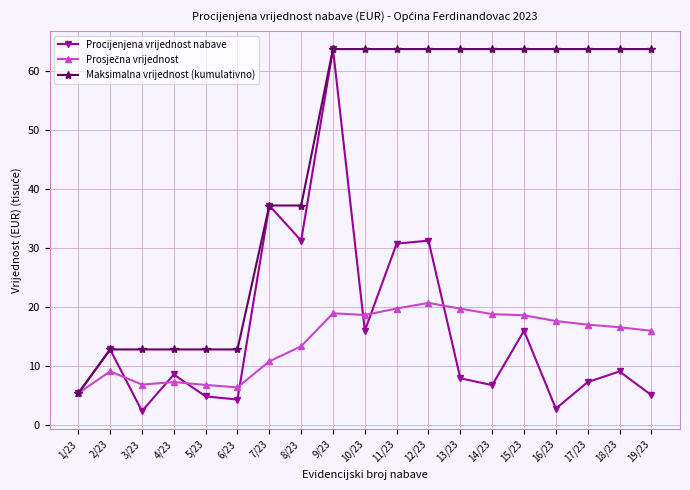

What is the total value across all series at 16/23?

84.0